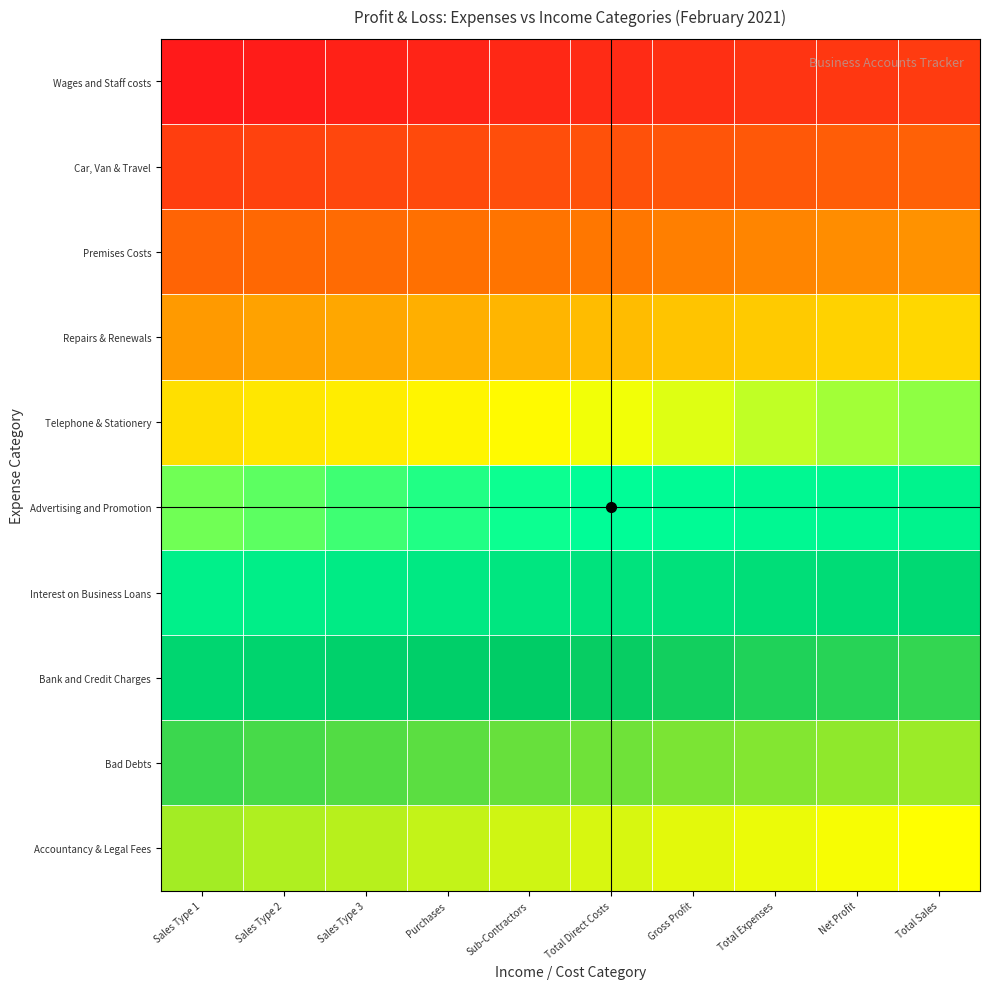

At how many categories does at least one series exceed 0?

10